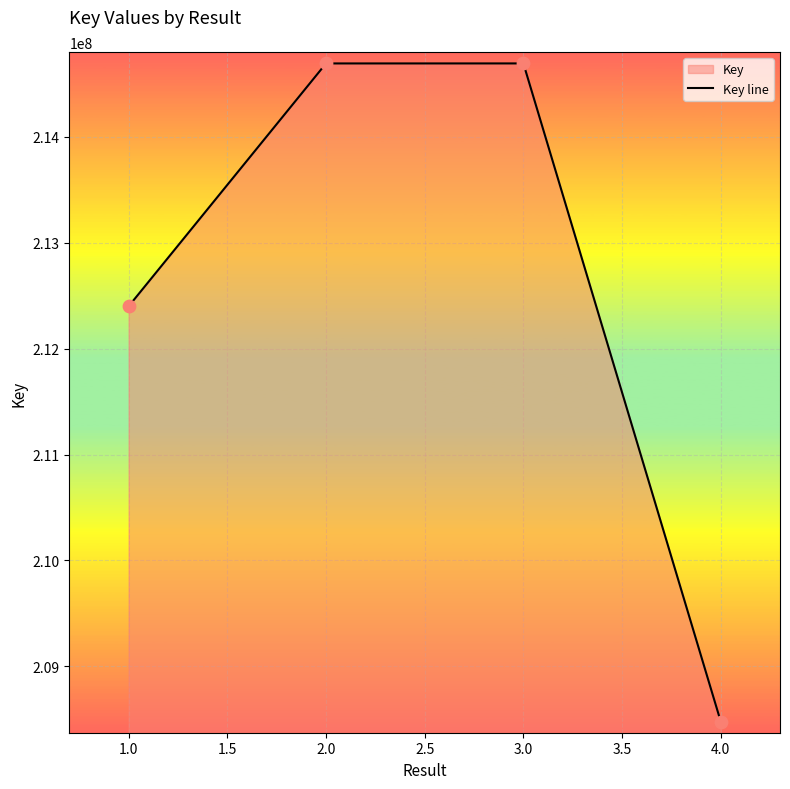

What is the change in value from 1.0 to 3.0?

+2292977